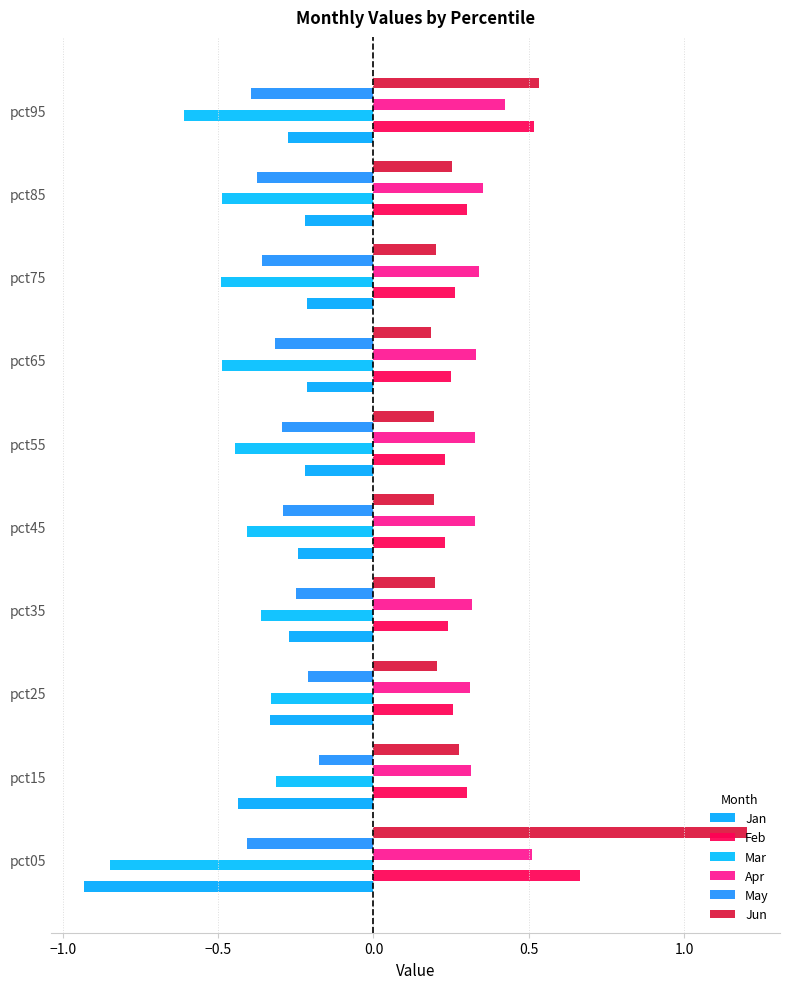

What are all the series names shown in the legend?

Jan, Feb, Mar, Apr, May, Jun